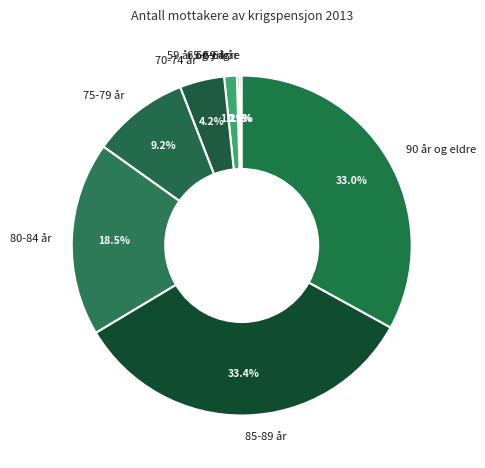

To the nearest percent, what percentage of the pie is 70-74 år?

4%